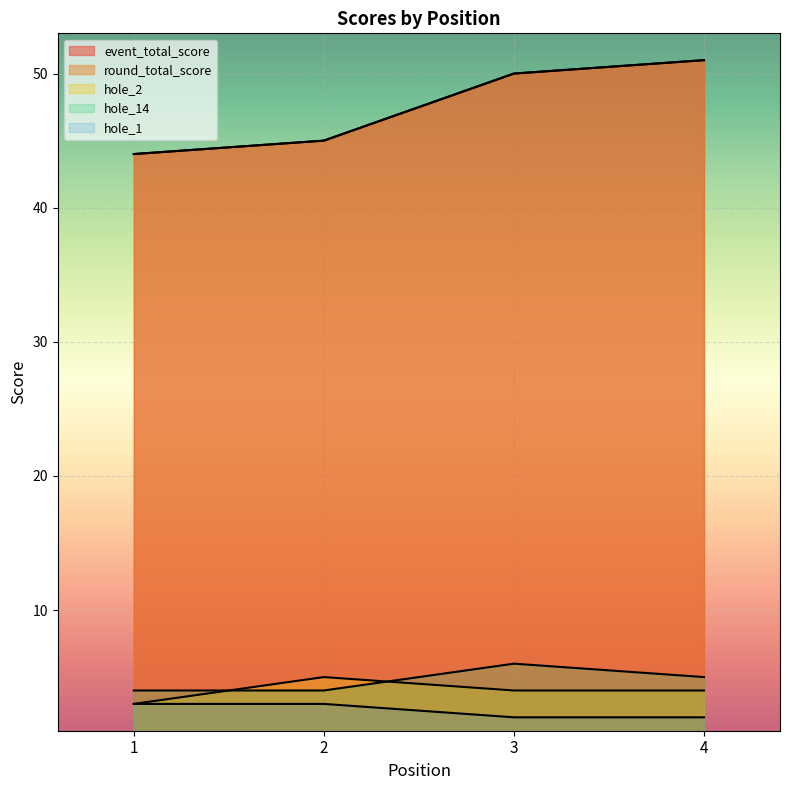

At which label is hole_1 closest to 2?

3